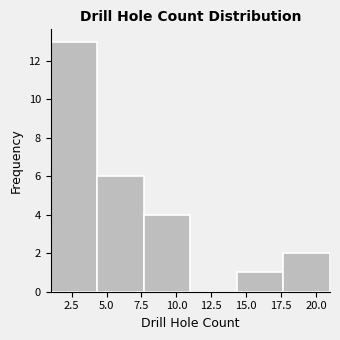

What is the height of the bar covering 1.0 to 4.5 on the x-axis? Neither the bar edges nor the heights are printed on the chart, so give them approximately, as read against the axes.

13